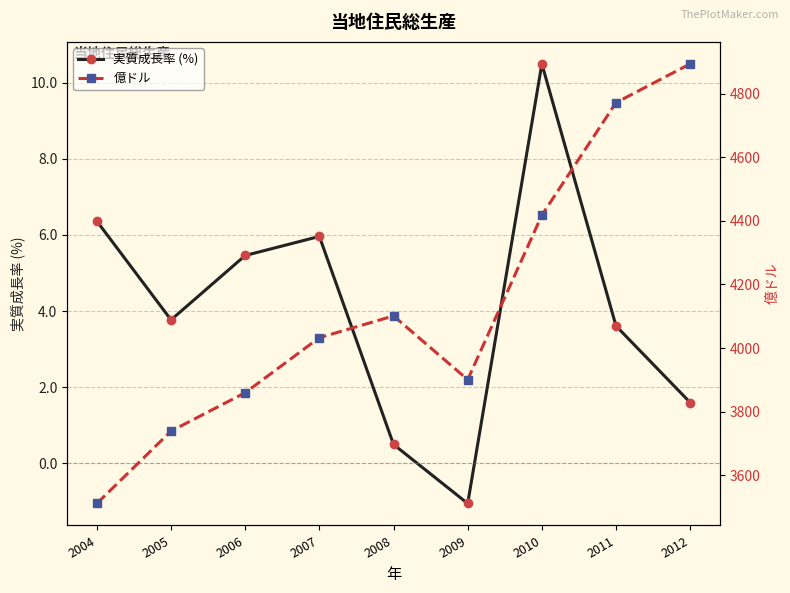

How many interior local valleys does the 実質成長率 (%) series have?

2